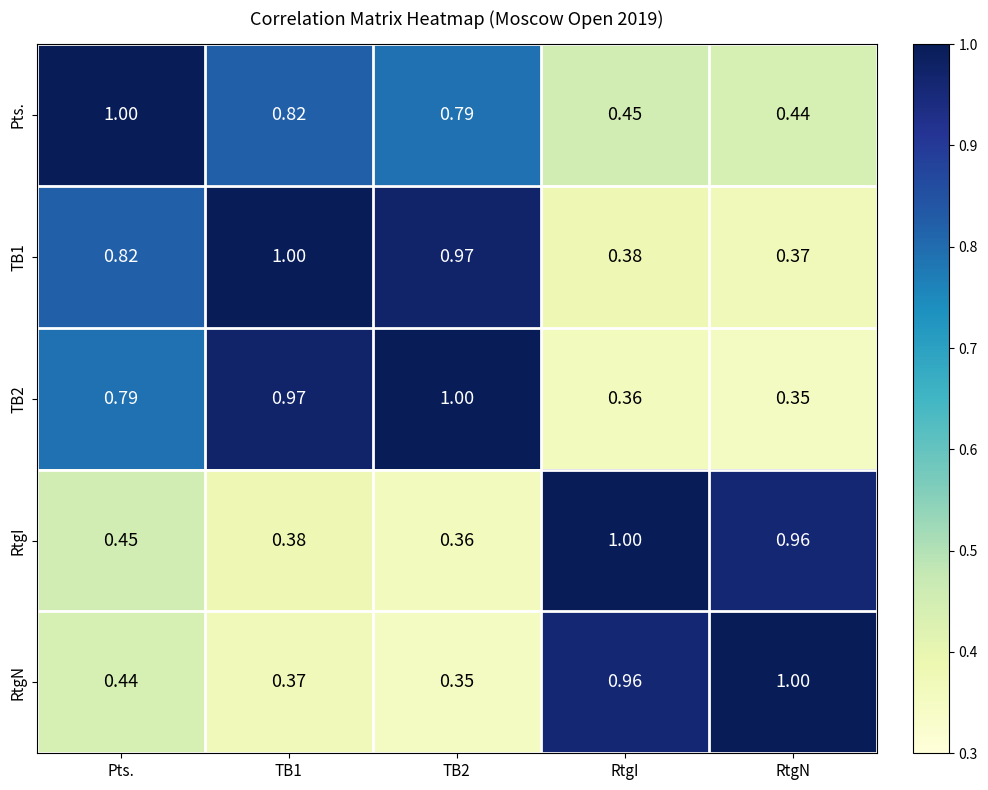

At which label is TB1 closest to 0?

RtgN